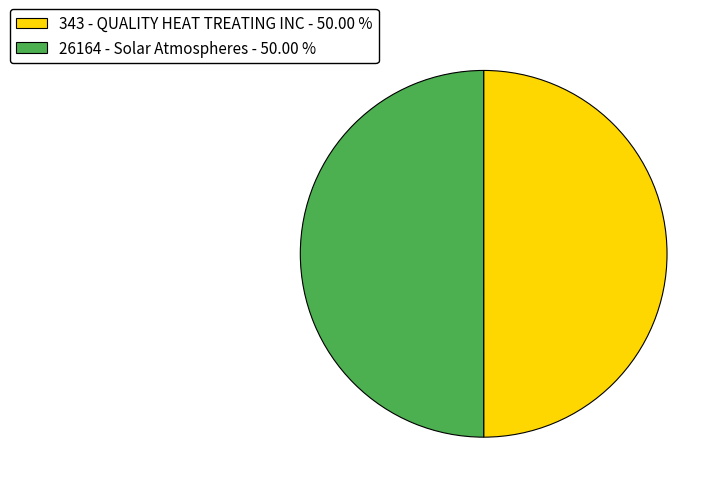

Combined, do 26164 - Solar Atmospheres - 50.00 % and 343 - QUALITY HEAT TREATING INC - 50.00 % account for over 50%?

Yes